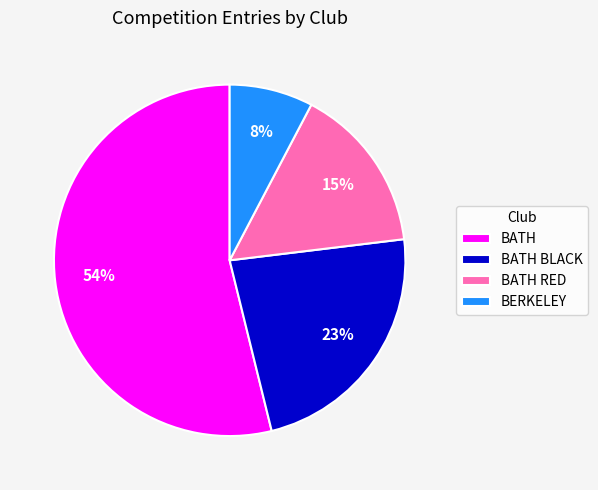

Is the sum of BATH RED and BERKELEY greater than half?

No